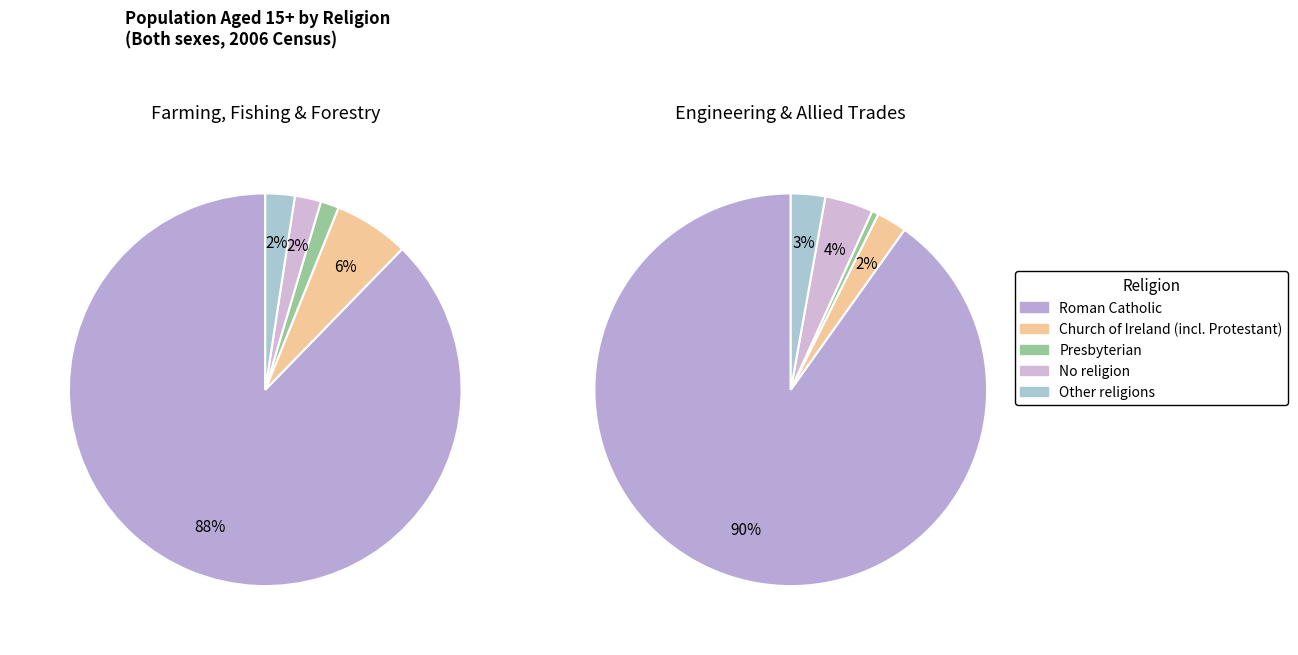

The Presbyterian slice represents 2% of the pie. True or false?

True